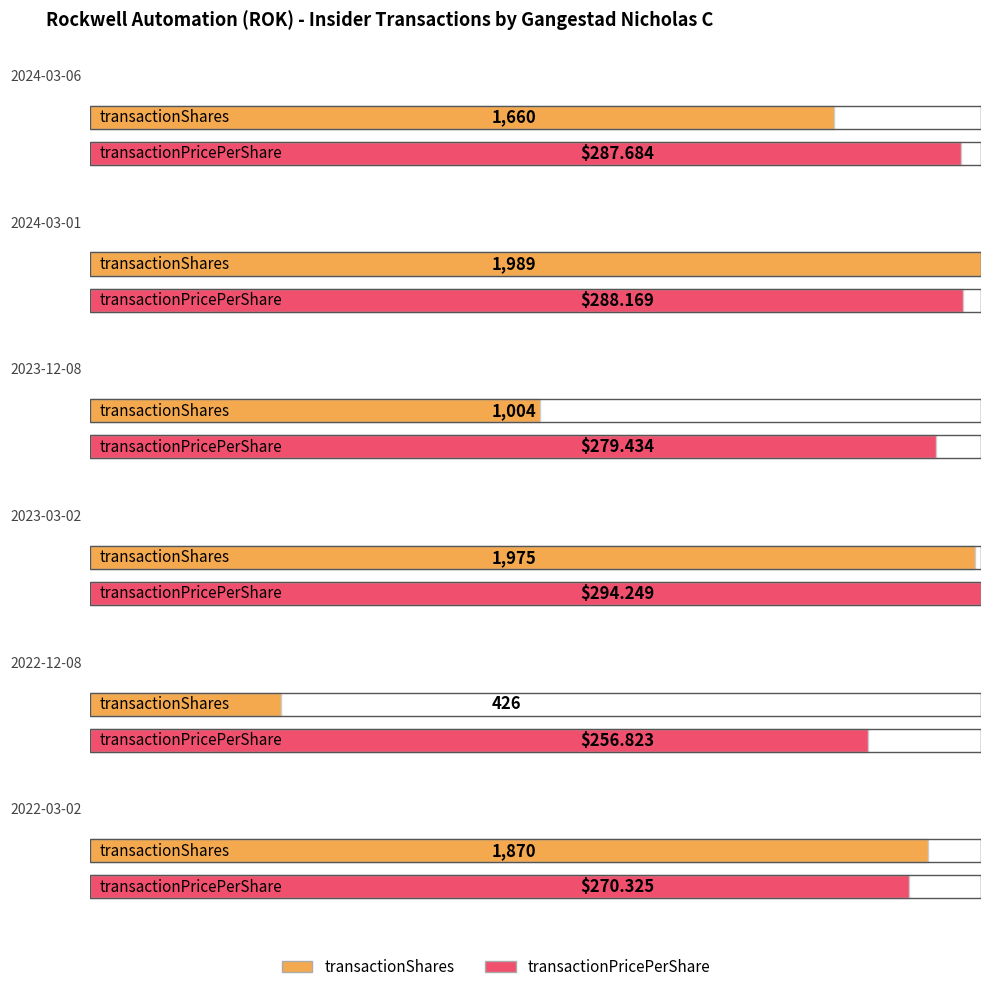

At which label does transactionShares first exceed 1870?

2024-03-01